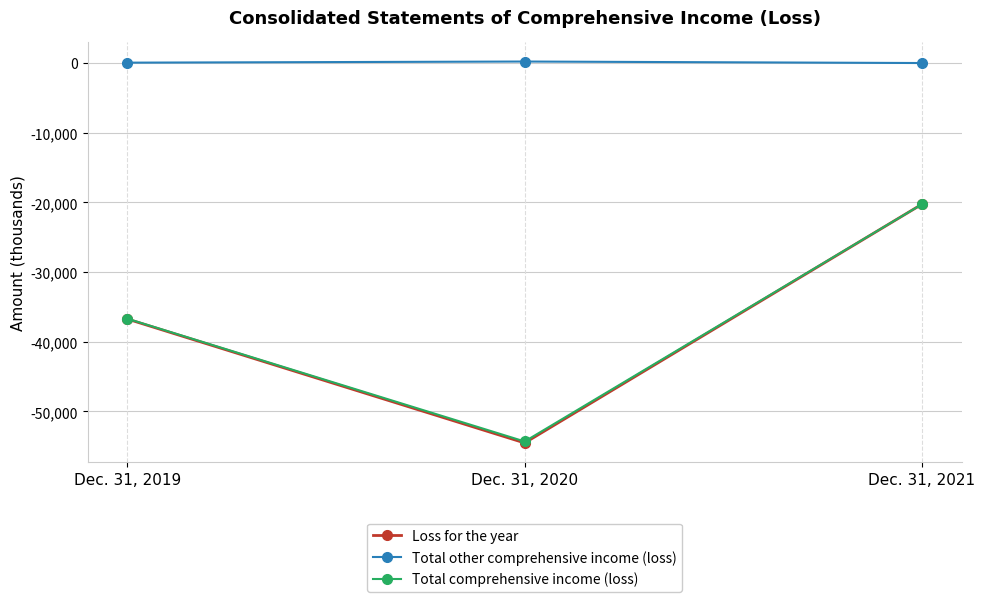

What are all the series names shown in the legend?

Loss for the year, Total other comprehensive income (loss), Total comprehensive income (loss)